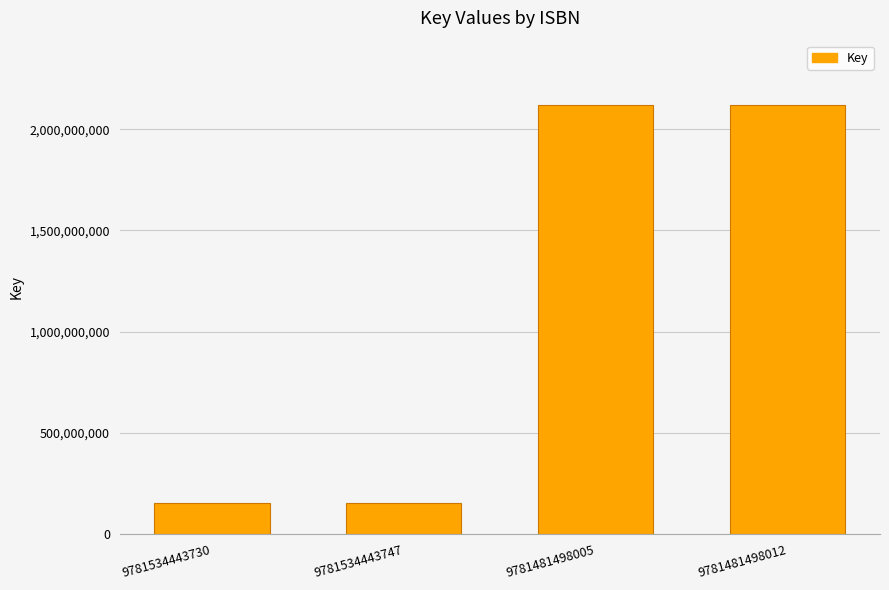

Which has a higher value, 9781481498012 or 9781534443730?

9781481498012